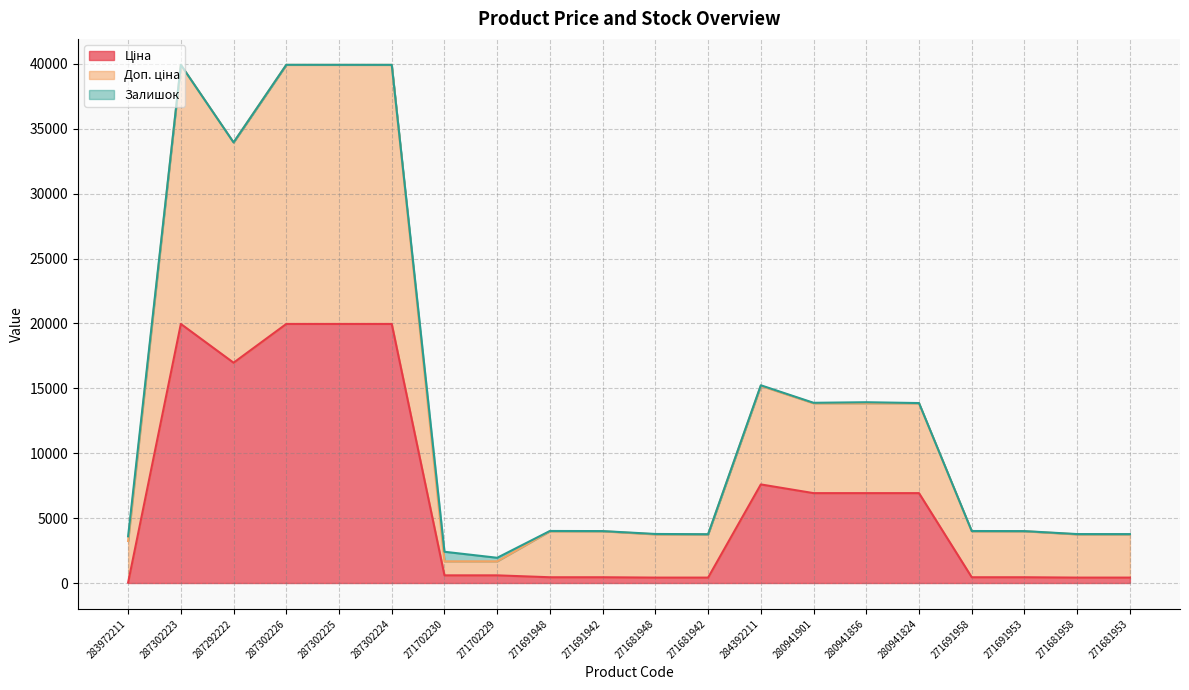

Does the chart display data point markers on the line(s)?

No